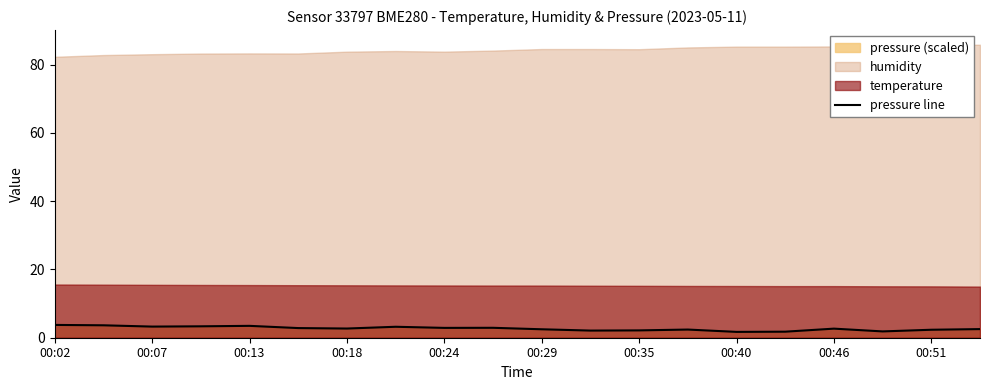

What is the average value?

2.7